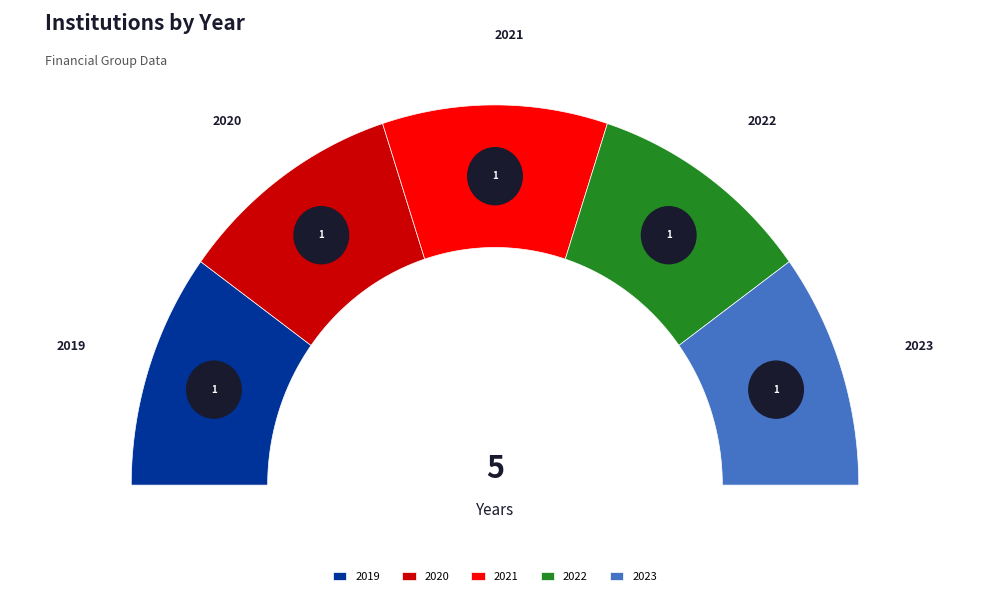

Rank the categories by value from lowest to highest.

2019, 2020, 2021, 2022, 2023